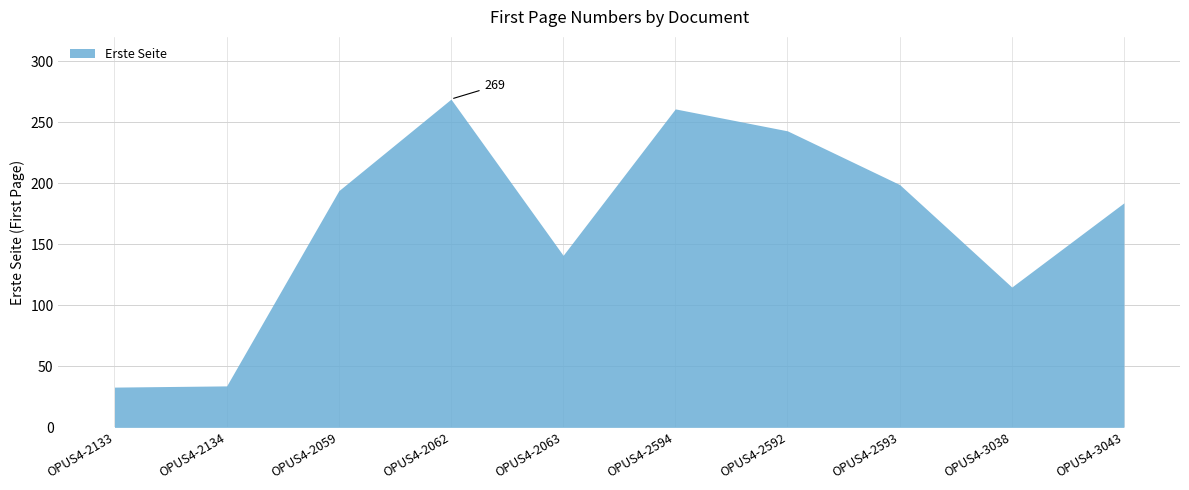

True or false: there are more than 0 points higher than both neighbors.

True